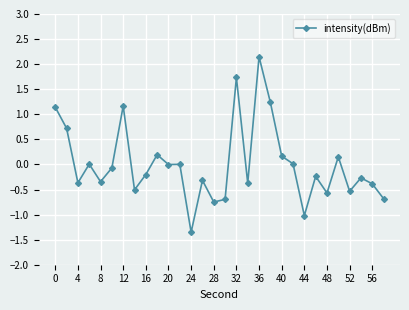

What is the value of the 15th point from the left?

-0.7